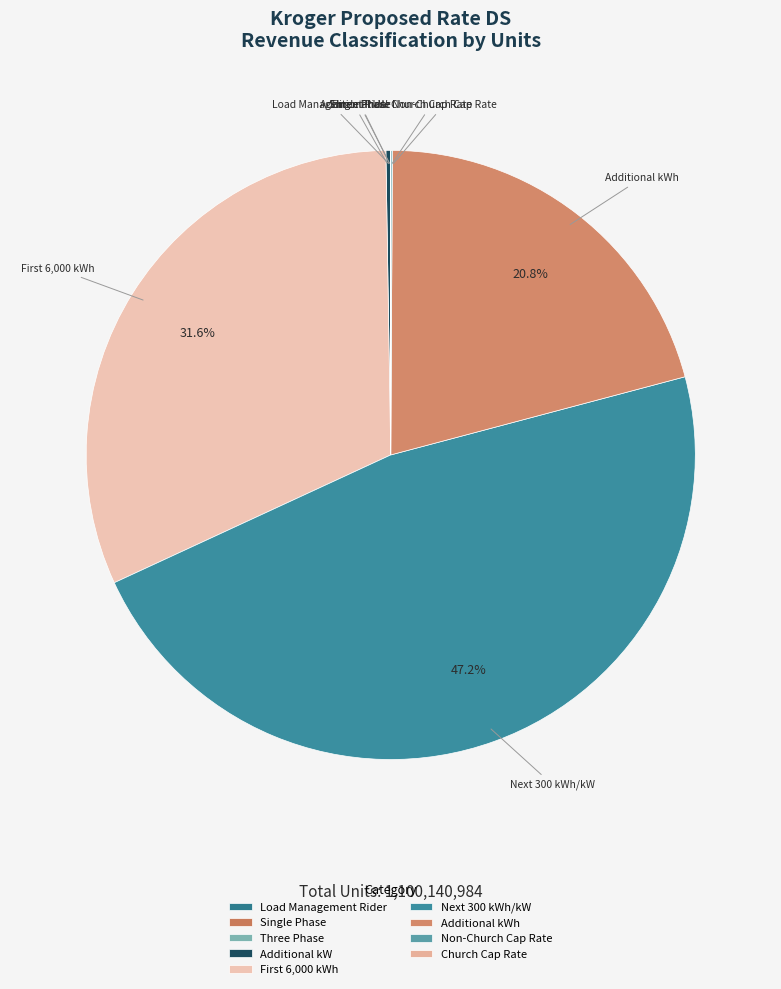

Which category has the biggest portion of the pie?

Next 300 kWh/kW